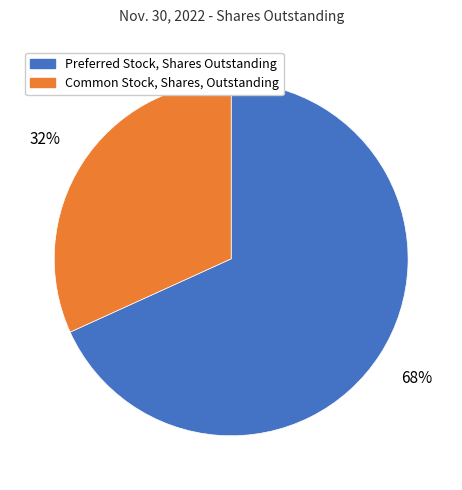

True or false: Preferred Stock, Shares Outstanding accounts for 81% of the total.

False